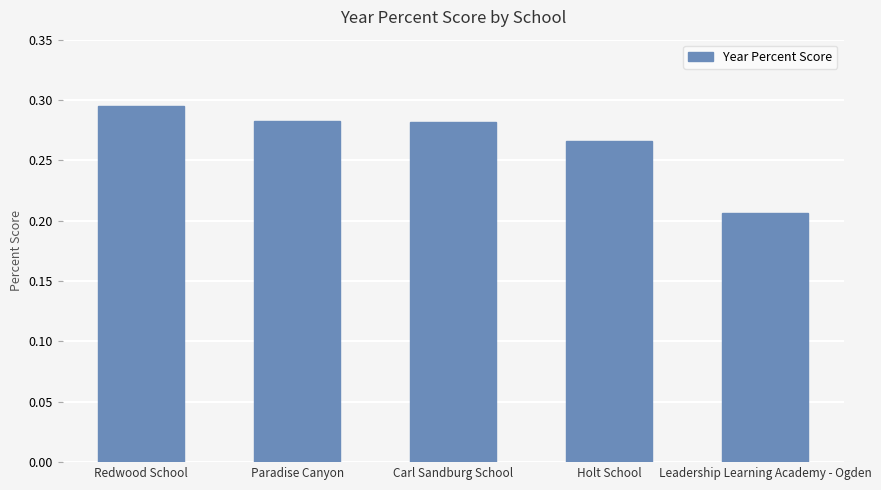

How many bars are there in total?

5